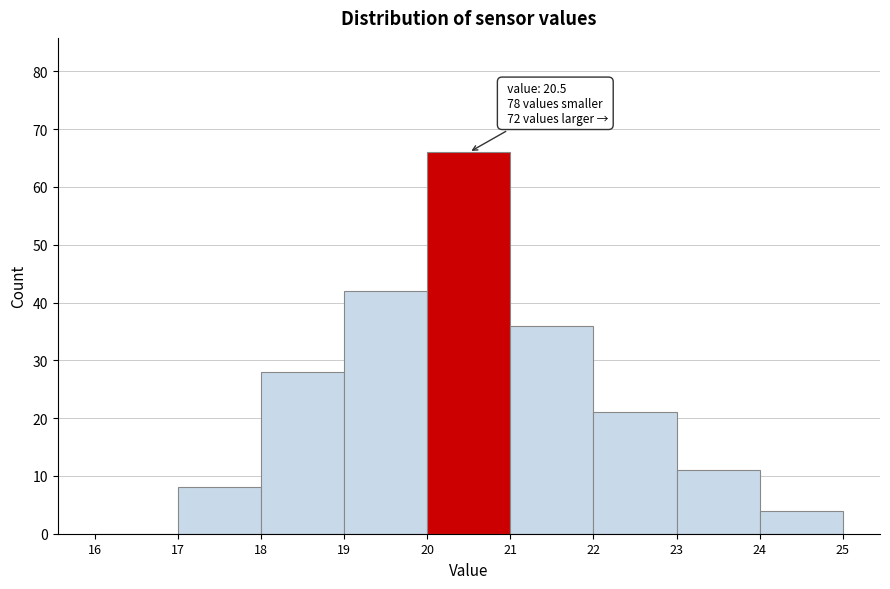

Which range on the x-axis has the tallest bar?

20 to 21